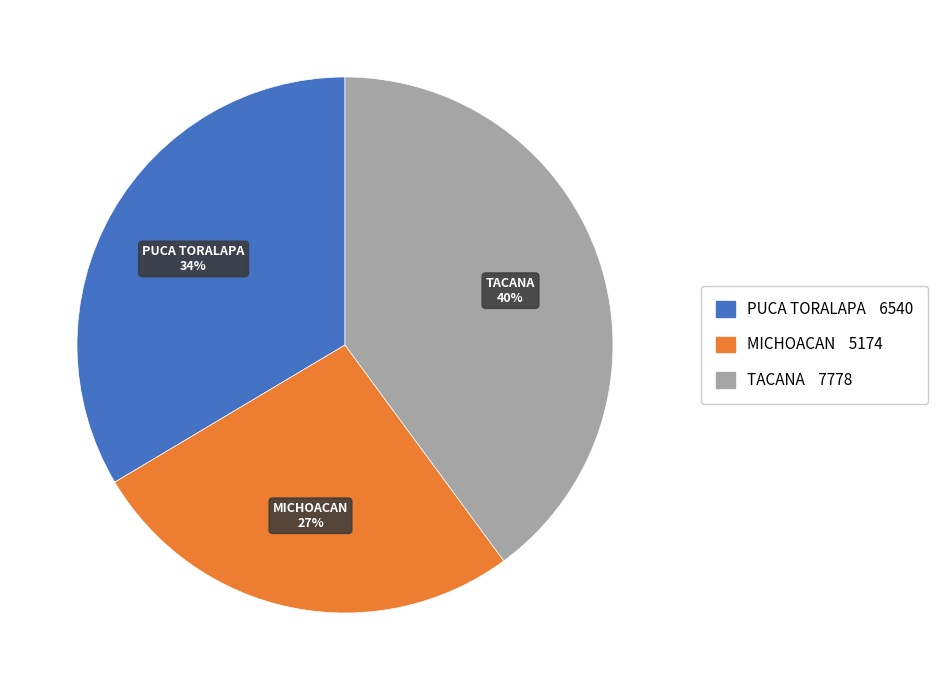

How many slices are in this pie chart?

3